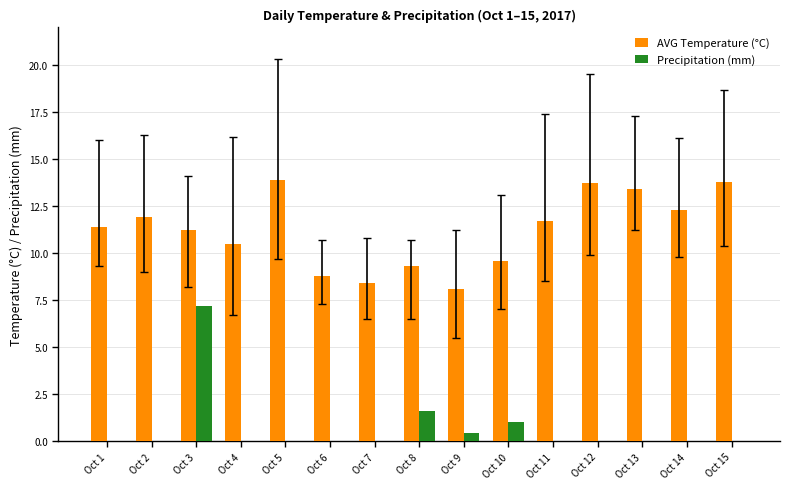

What is the maximum value for Precipitation (mm)?

7.2